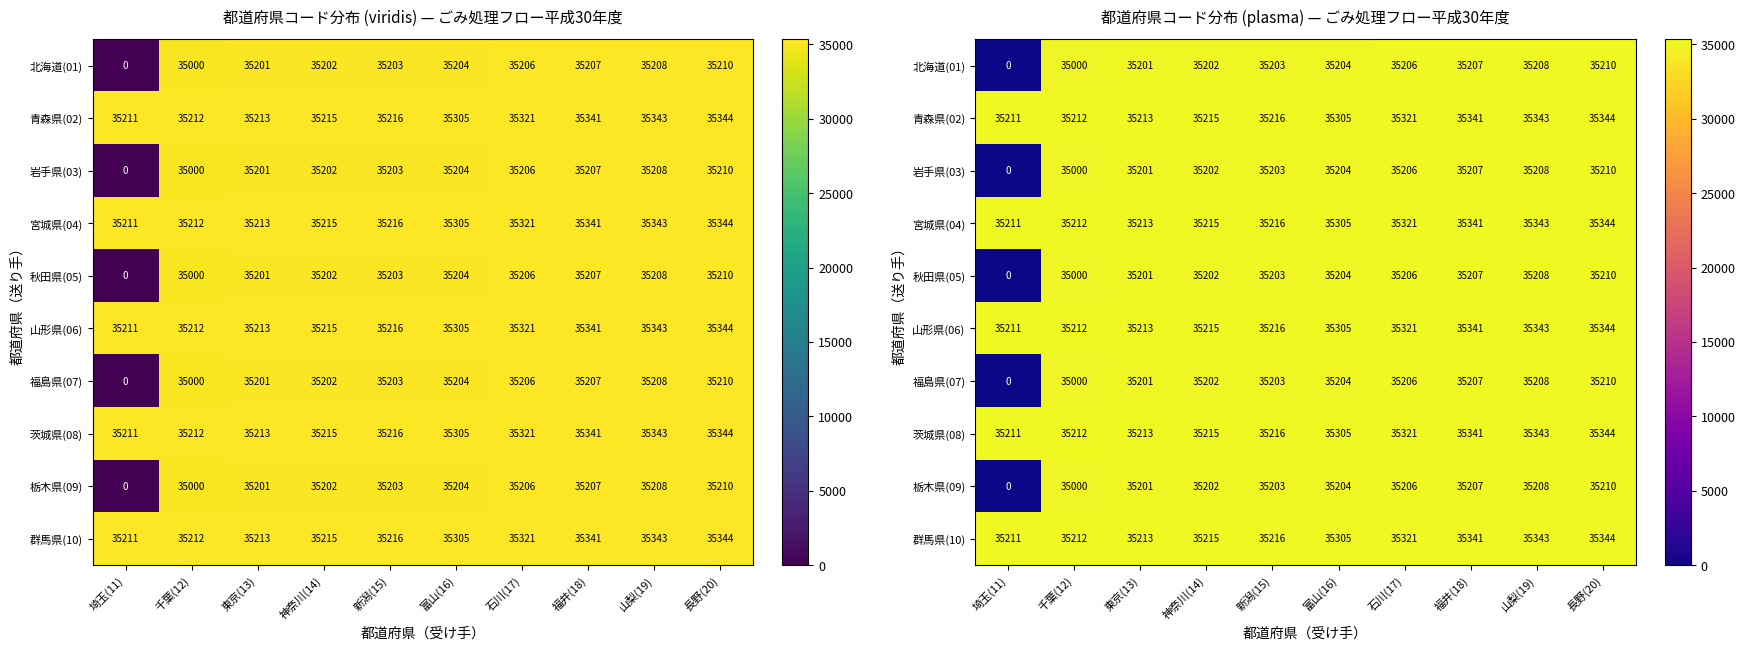

Count the number of data series in this chart.

10